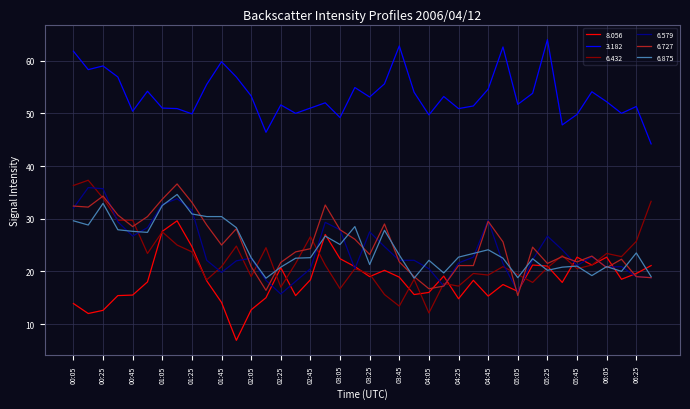

What is the lowest value of the 8.056 series?

6.9